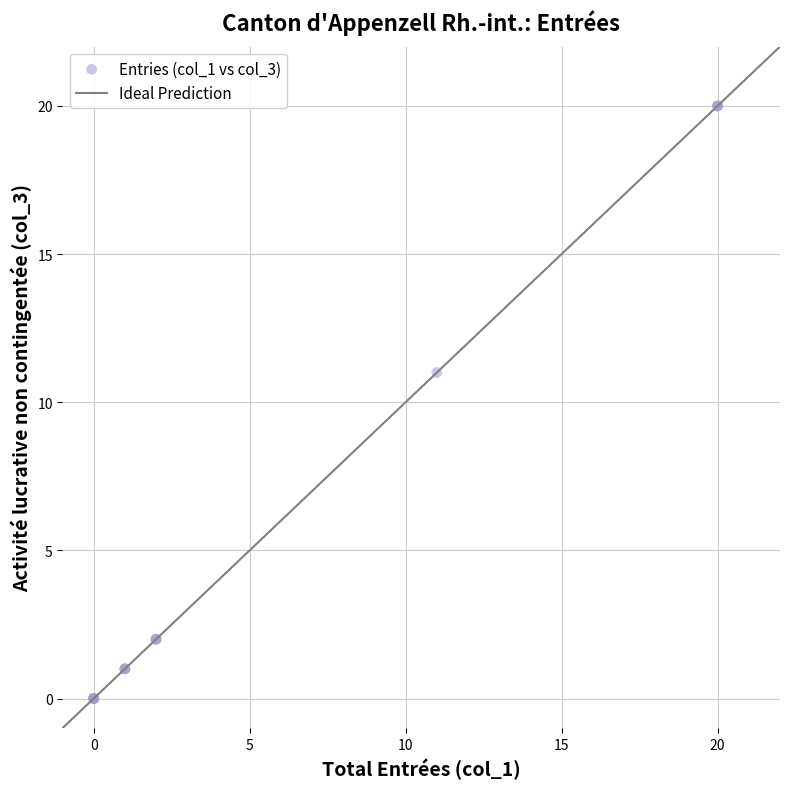

What Y value in the scatter plot is closest to 10?

11